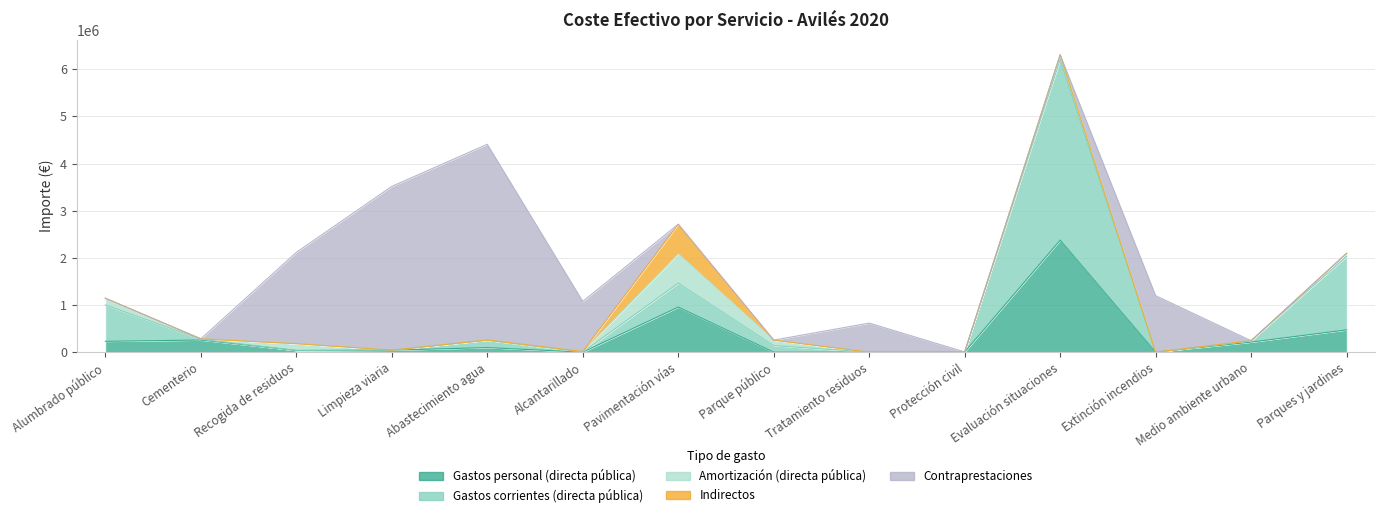

True or false: Contraprestaciones has more than 2 interior local peaks.

True